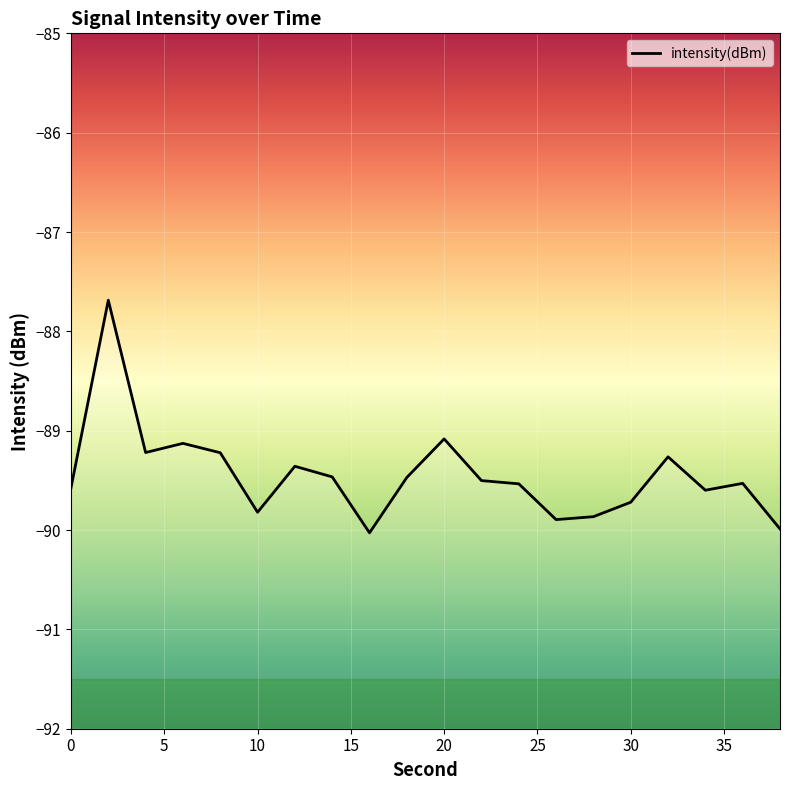

What is the smallest value displayed?

-90.0